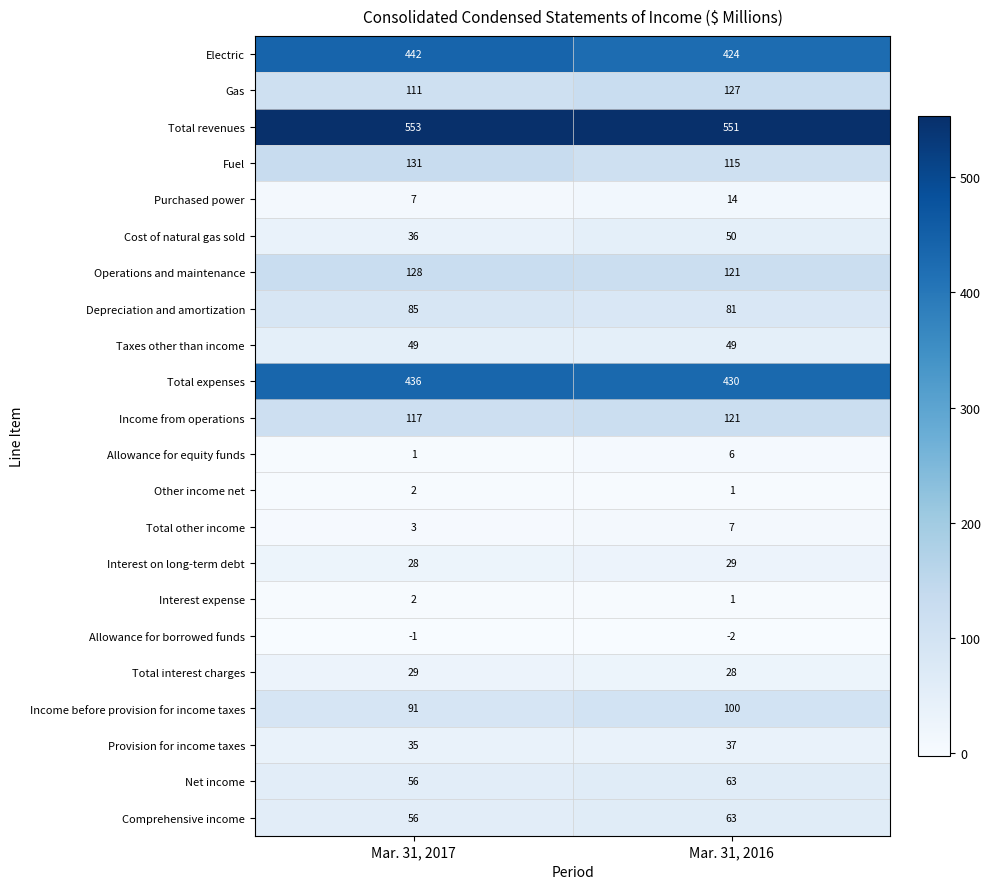

The value of Interest expense at Mar. 31, 2017 is 2. True or false?

True